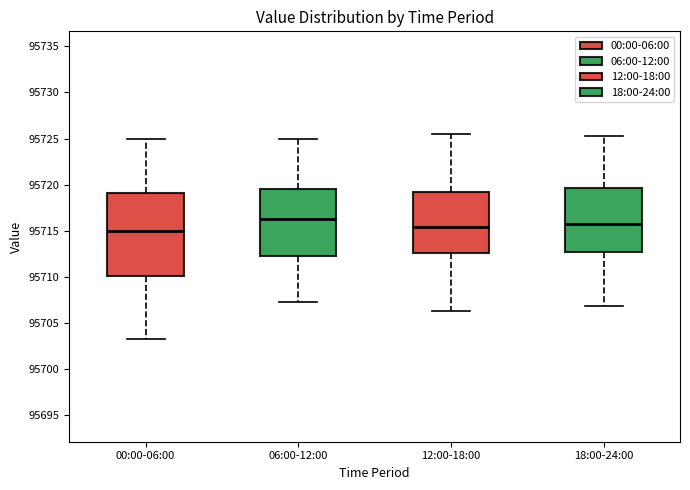

Where is the lower edge of the box for 00:00-06:00 on the y-axis? The values are not printed on the chart, so give them approximately, as read against the axis.

95710.0